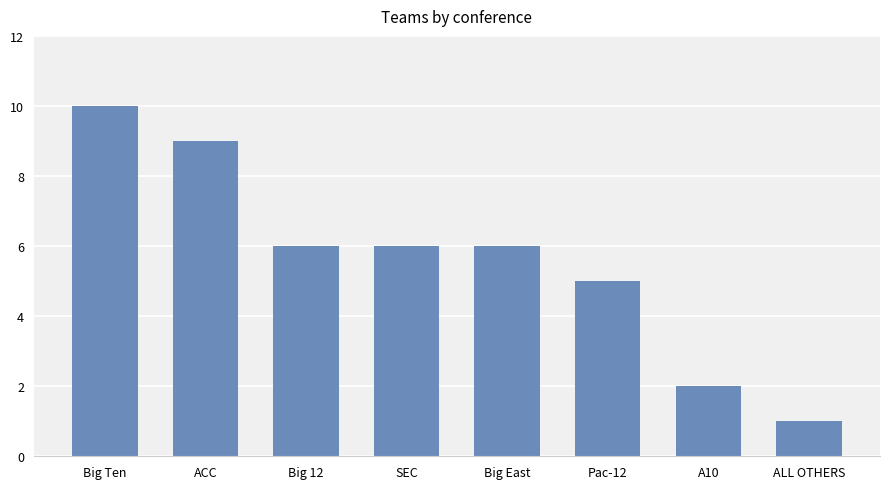

Which label corresponds to the smallest value in the chart?

ALL OTHERS